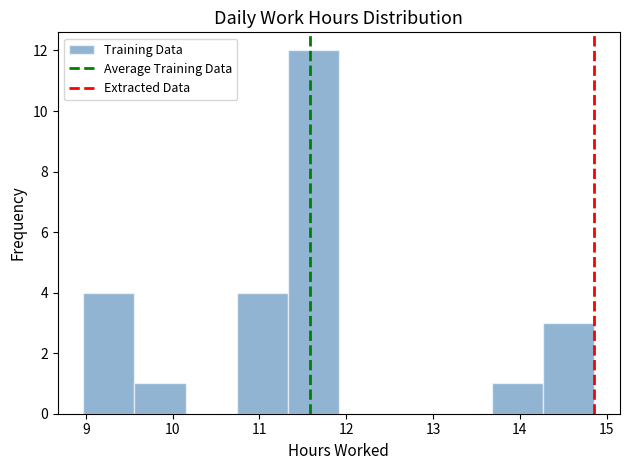

How tall is the bar that spans 9.6 to 10.1 on the x-axis? Neither the bar edges nor the heights are printed on the chart, so give them approximately, as read against the axes.

1